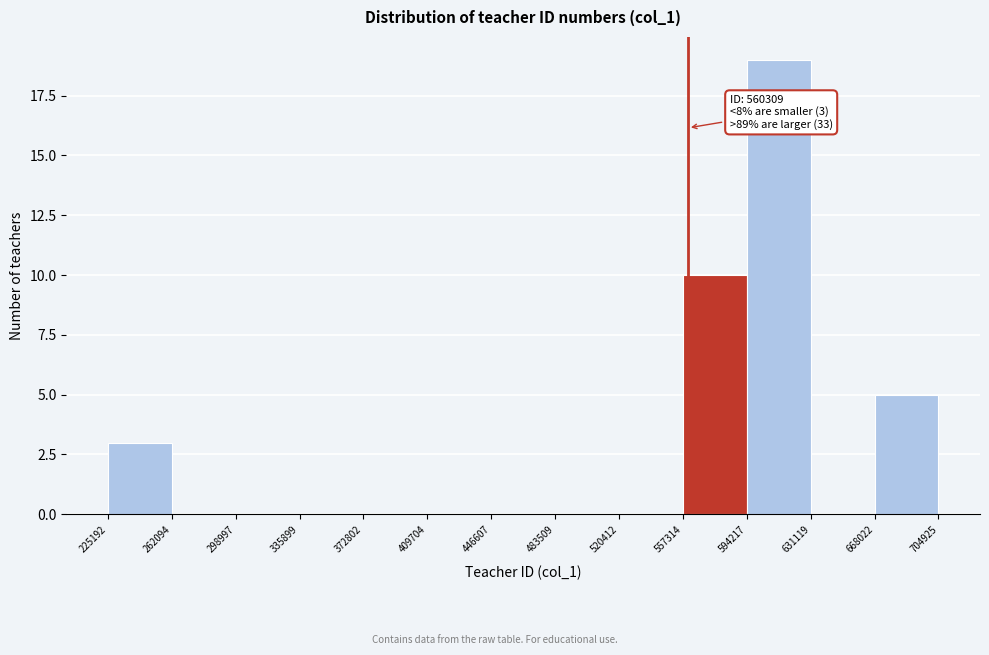

Which range on the x-axis has the tallest bar?

594217 to 631119